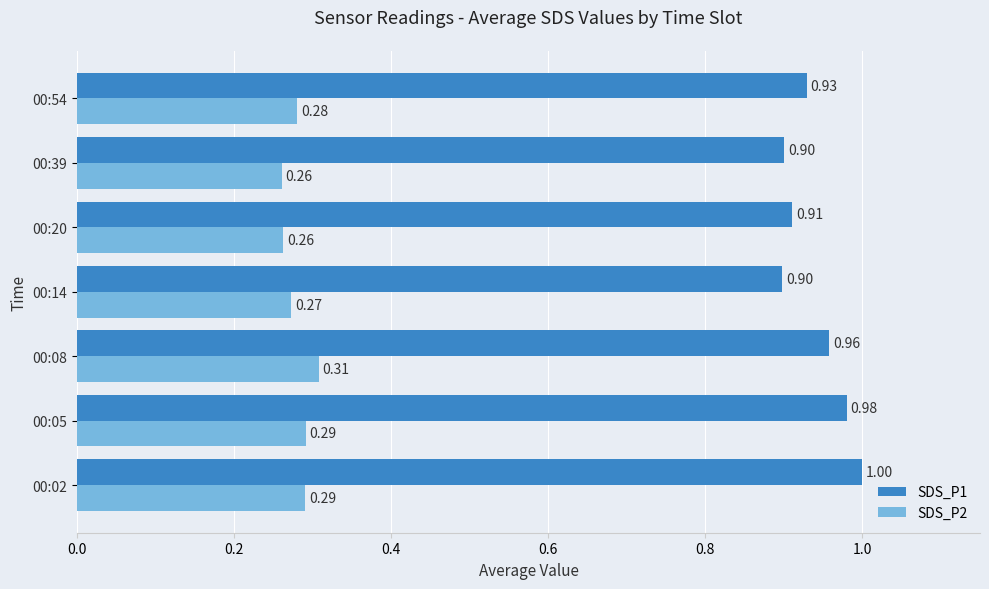

Between 00:08 and 00:14, which series saw the biggest shift?

SDS_P1